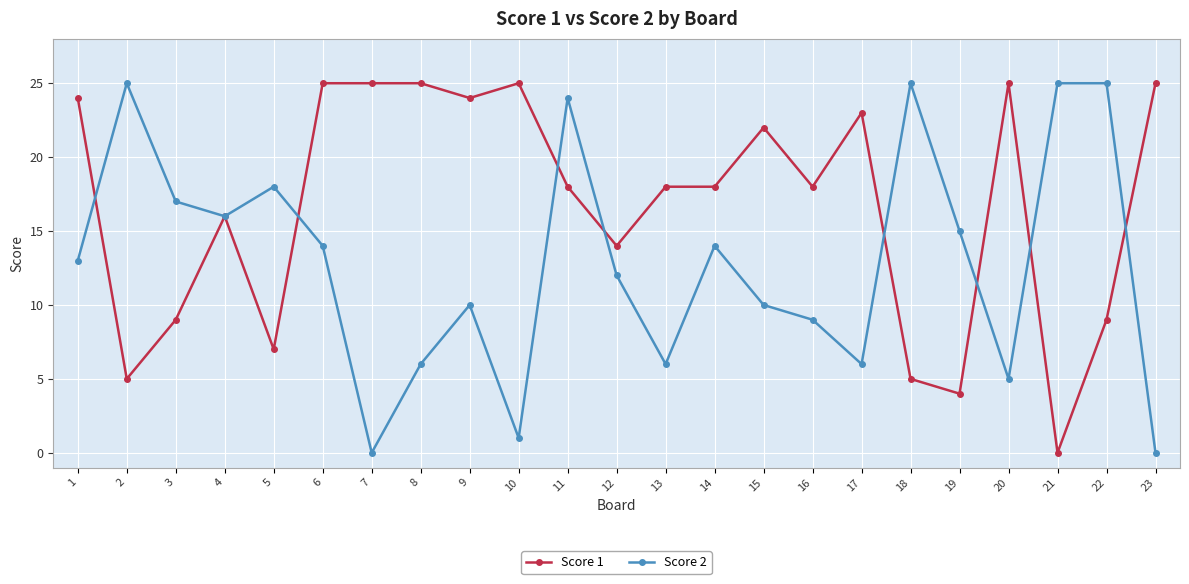

At which category is the sum across all series the highest?

11